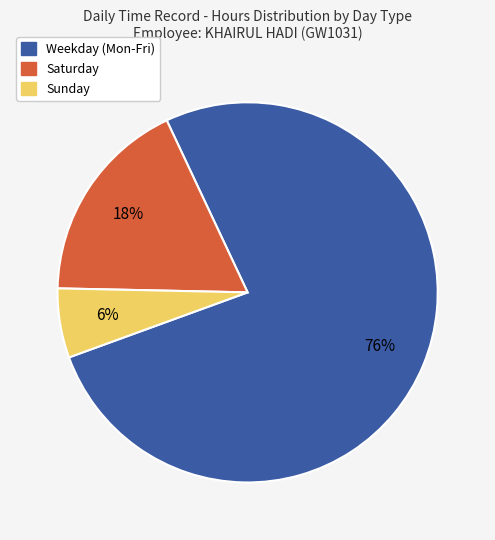

Is there a majority slice in this chart?

Yes